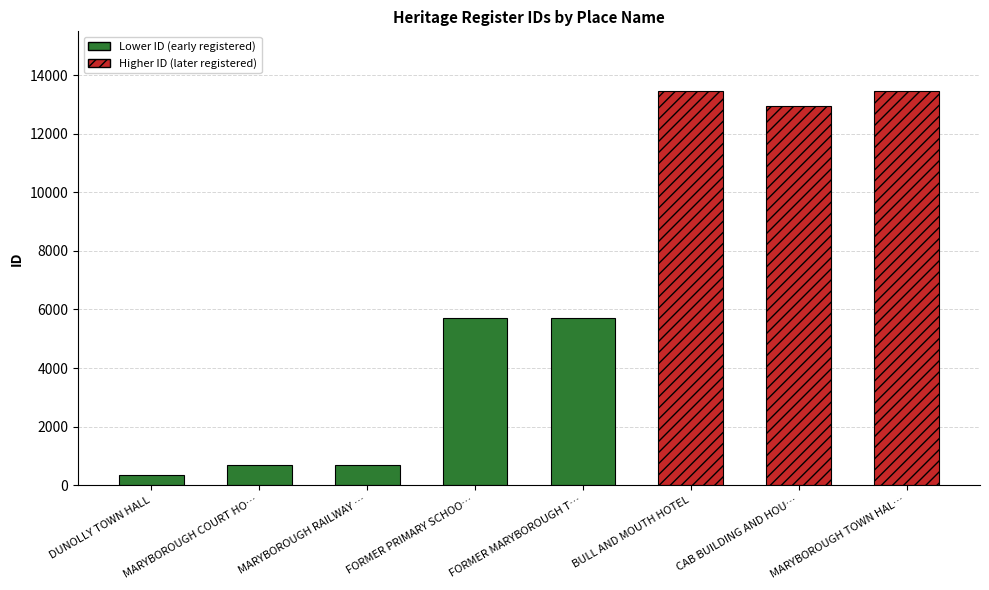

Does the chart contain any negative values?

No